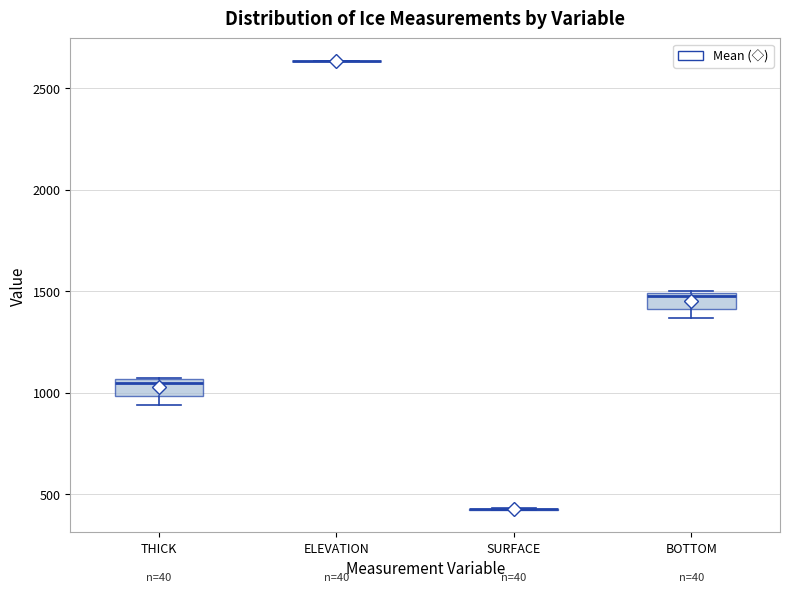

Reading left to right, transcribe this box plot: for each box, give where its median line is, the range the box spans, and where its two whiskers end, as read against the y-axis. The values are not printed on the chart, so give them approximately, as read against the axis.

THICK: median 1050 (just below the box's upper edge), box 1000 to 1050, whiskers 950 to 1100
ELEVATION: box collapsed to a line at 2650, whiskers 2650 to 2650
SURFACE: box collapsed to a line at 450, whiskers 400 to 450
BOTTOM: median 1500 (just below the box's upper edge), box 1400 to 1500, whiskers 1350 to 1500